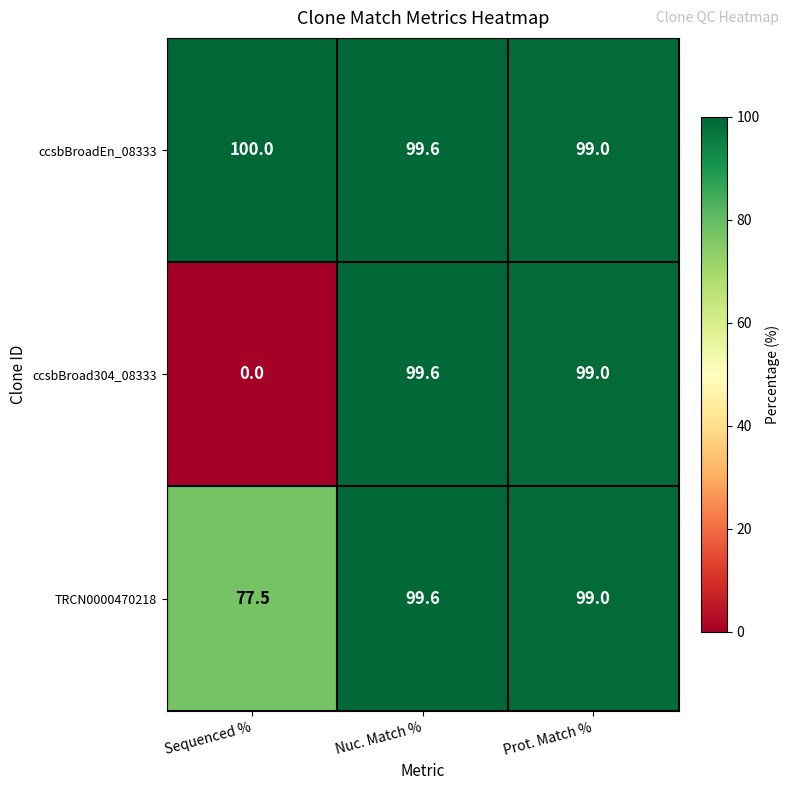

Which series has the largest range (max minus min)?

ccsbBroad304_08333